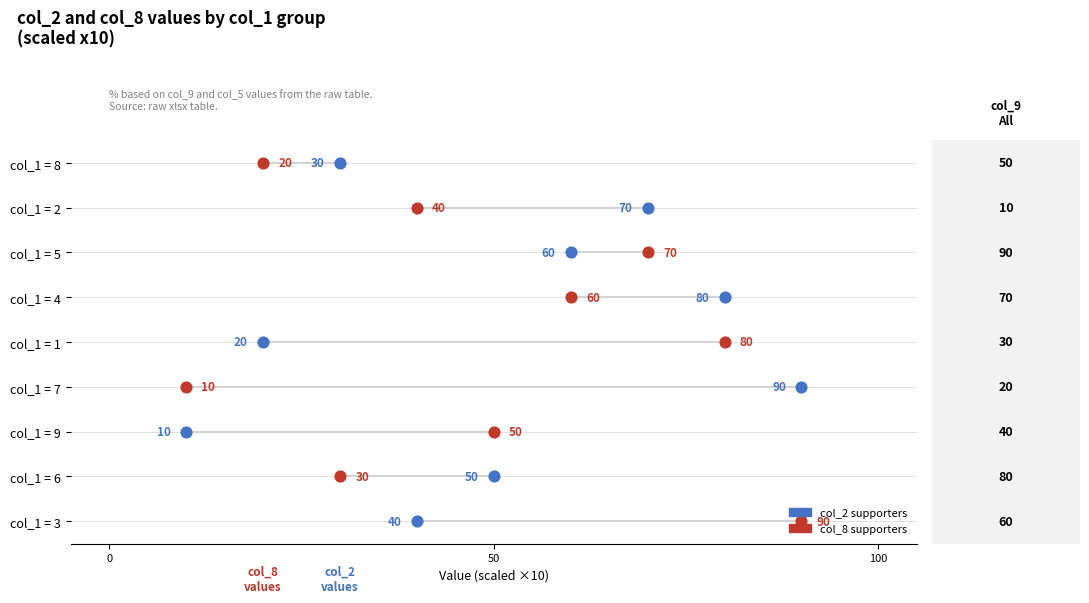

Which series contains the lowest Y value?

col_2